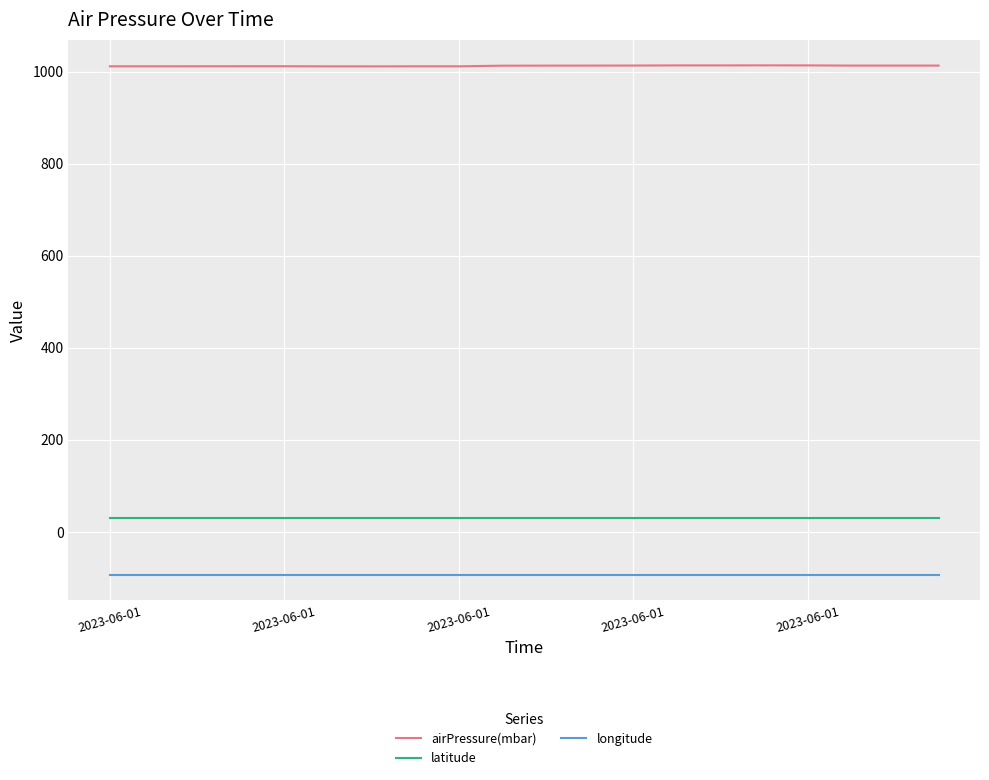

Which series has the largest range (max minus min)?

airPressure(mbar)